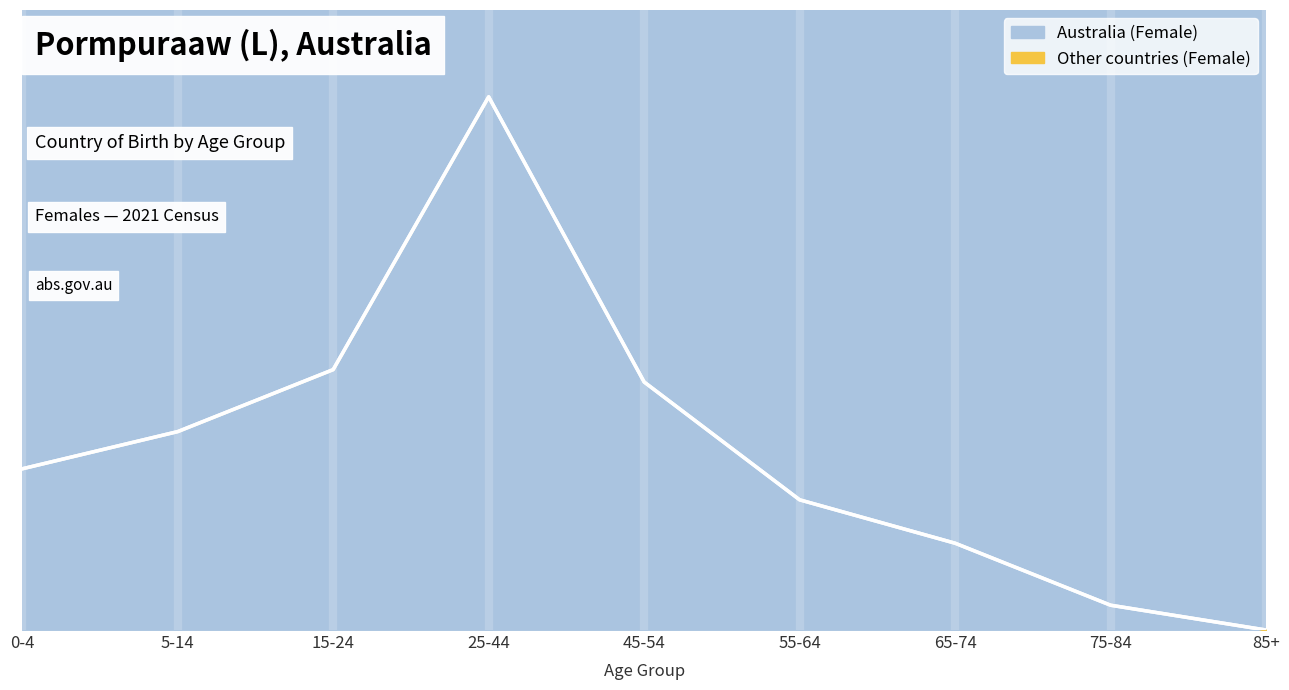

True or false: the data shows 43 at 5-14.

False